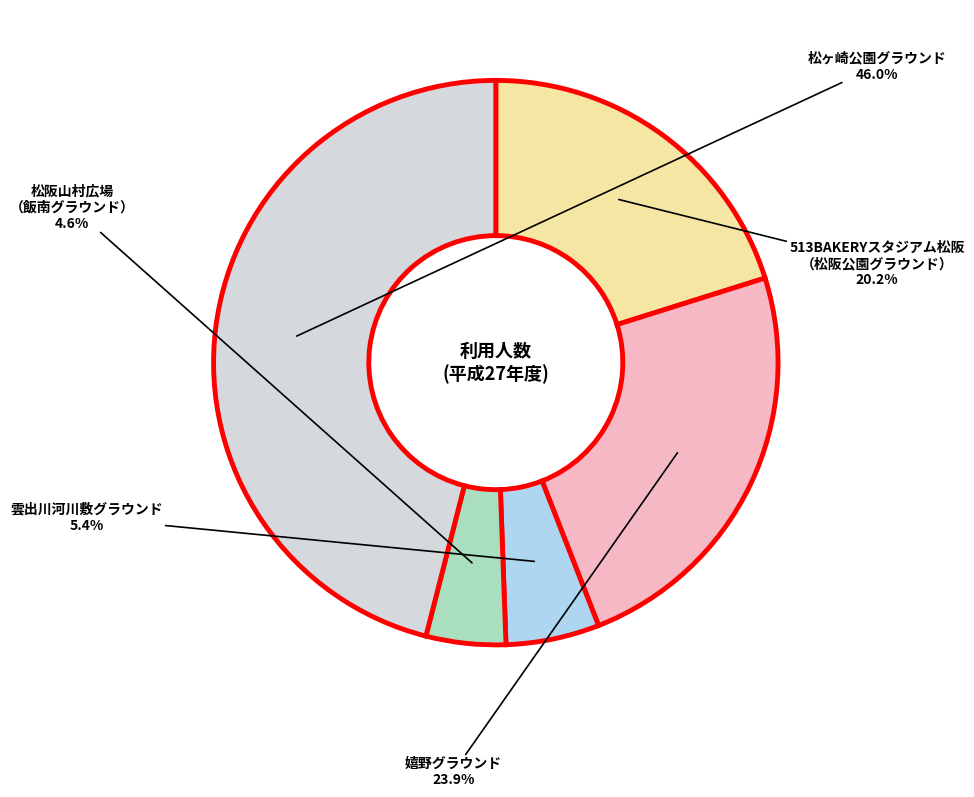

Does any single category account for the majority?

No